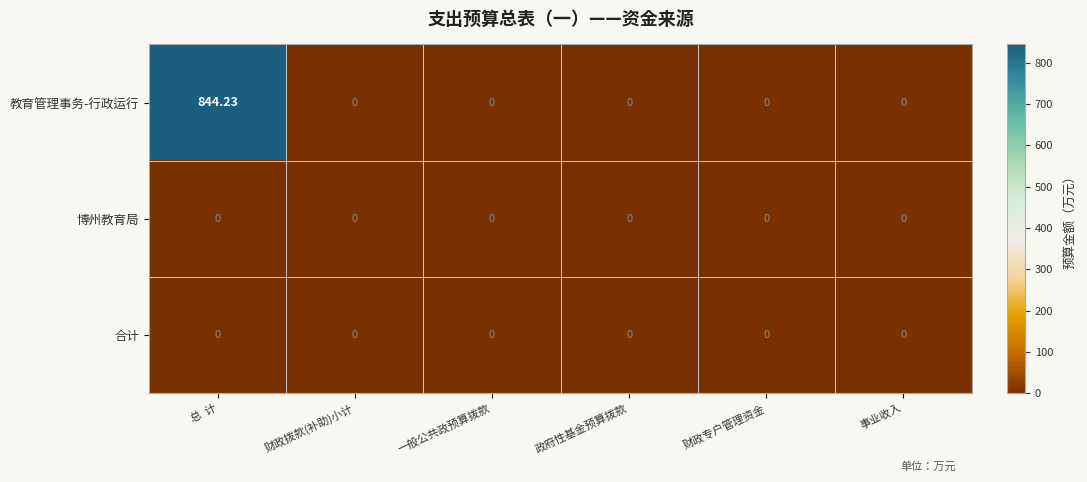

Which series has the largest total across all categories?

教育管理事务-行政运行